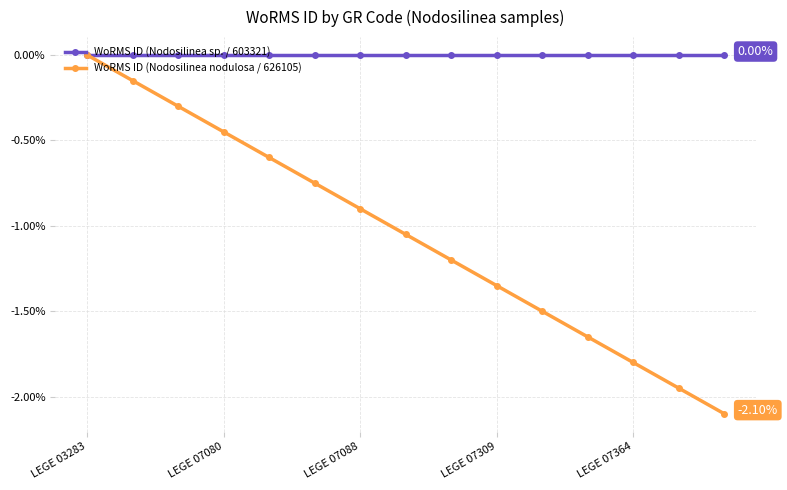

True or false: WoRMS ID (Nodosilinea nodulosa / 626105) and WoRMS ID (Nodosilinea sp. / 603321) intersect in this chart.

False